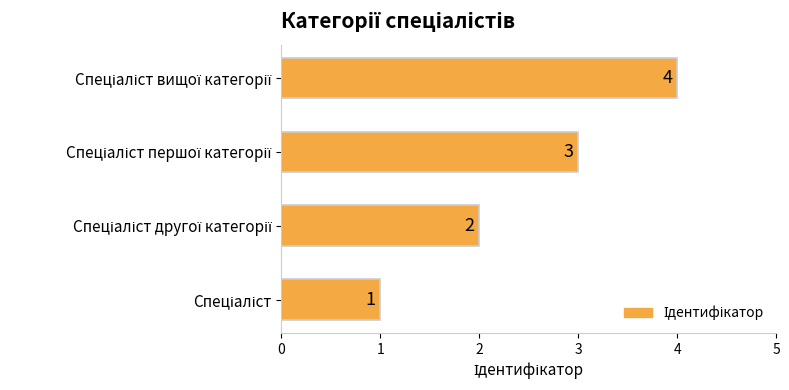

What is the difference between the maximum and minimum values?

3